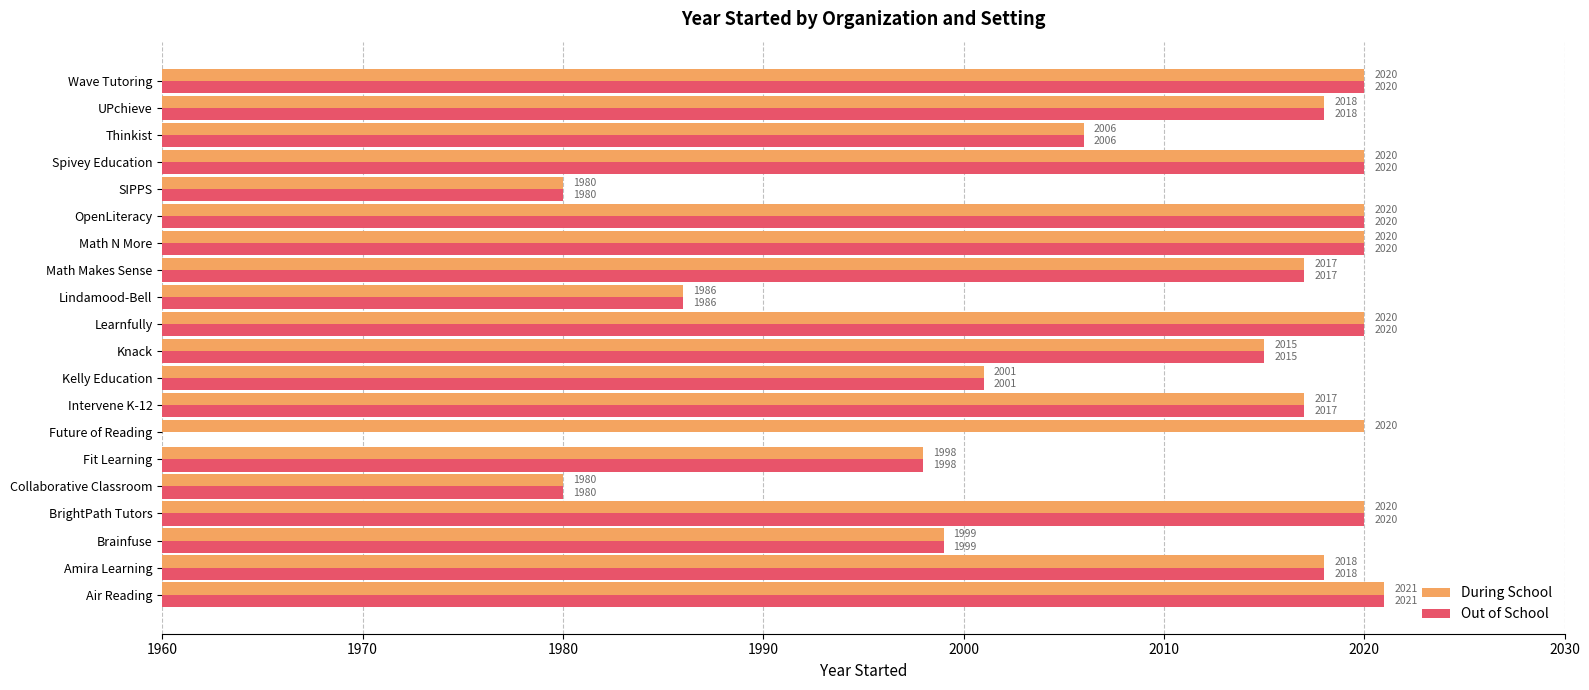

What are all the series names shown in the legend?

During School, Out of School